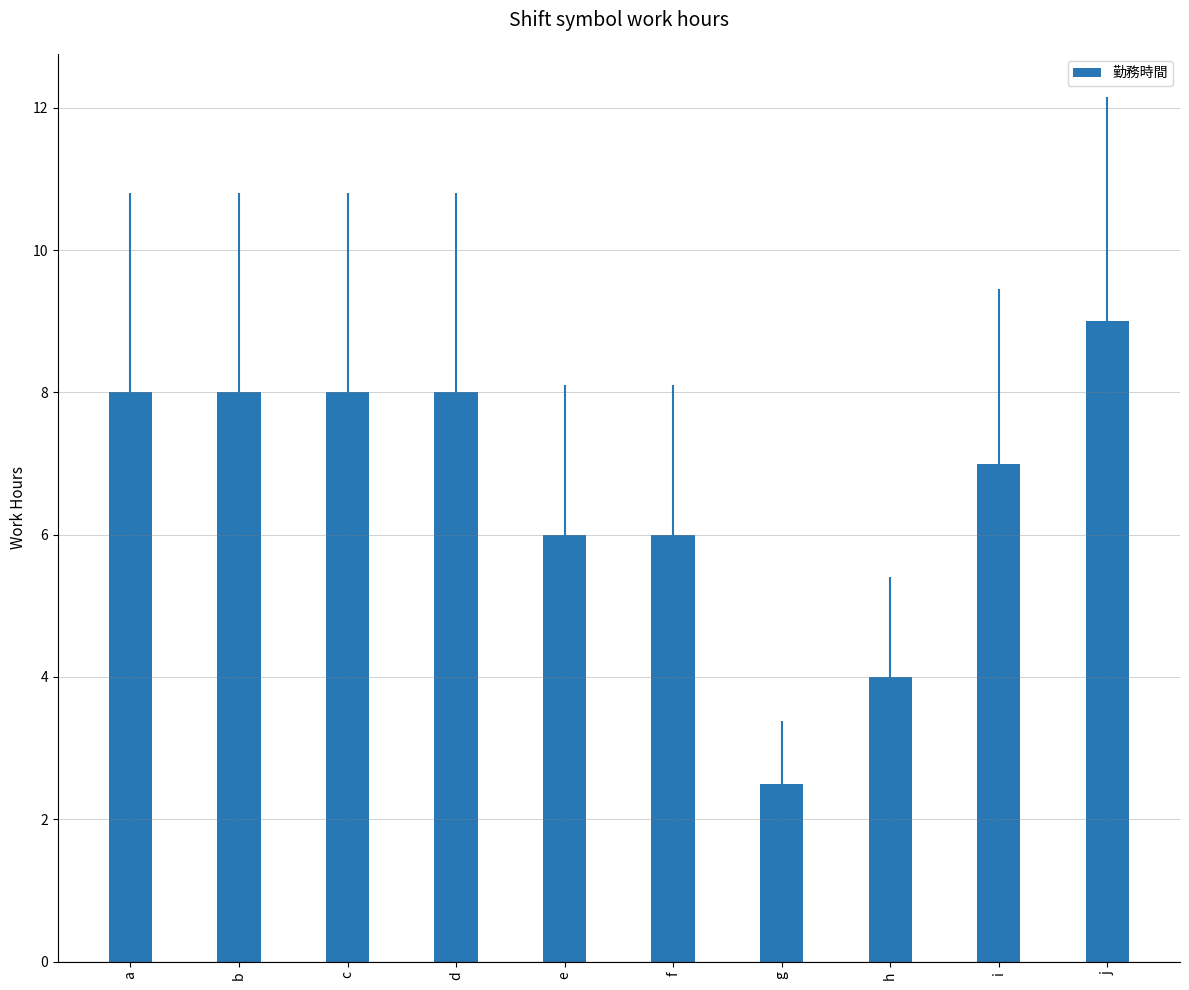

List the labels in order of value, smallest first.

g, h, e, f, i, a, b, c, d, j